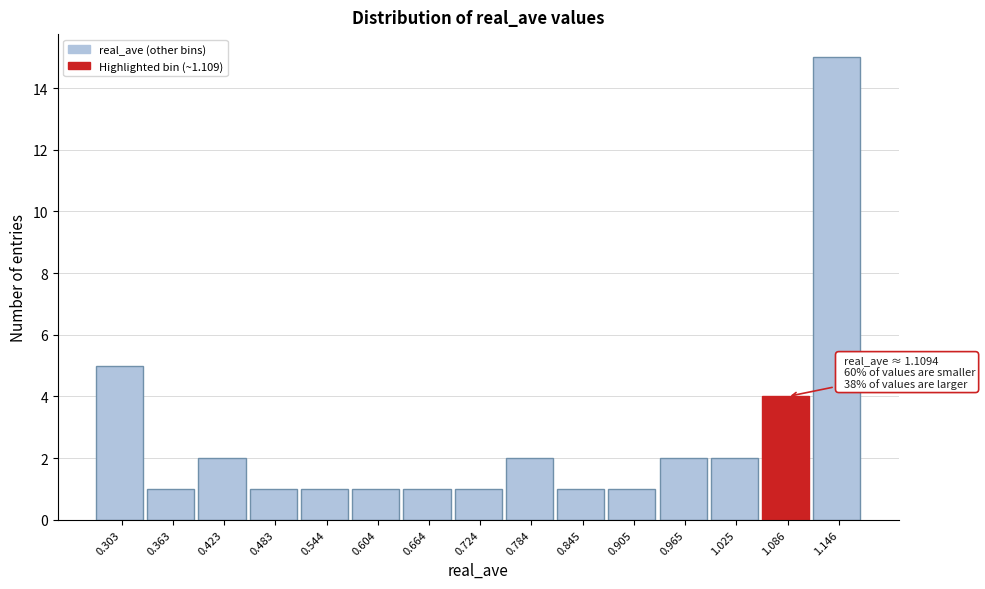

Over which range of the x-axis is the bar tallest?

1.12 to 1.18